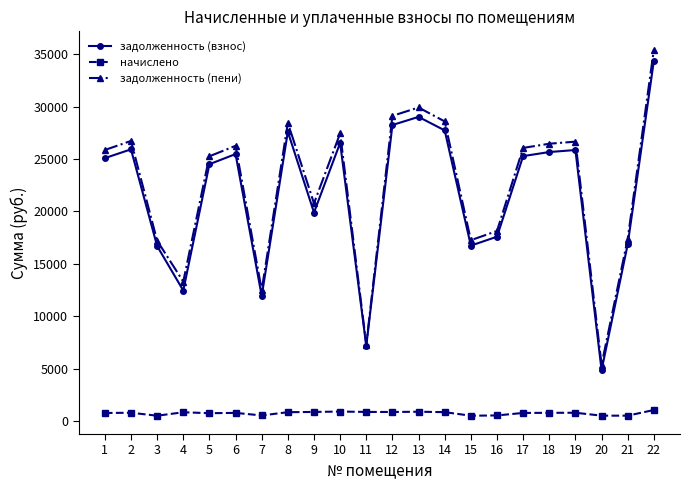

What is the spread (max minus min) of values at 1?

25081.3